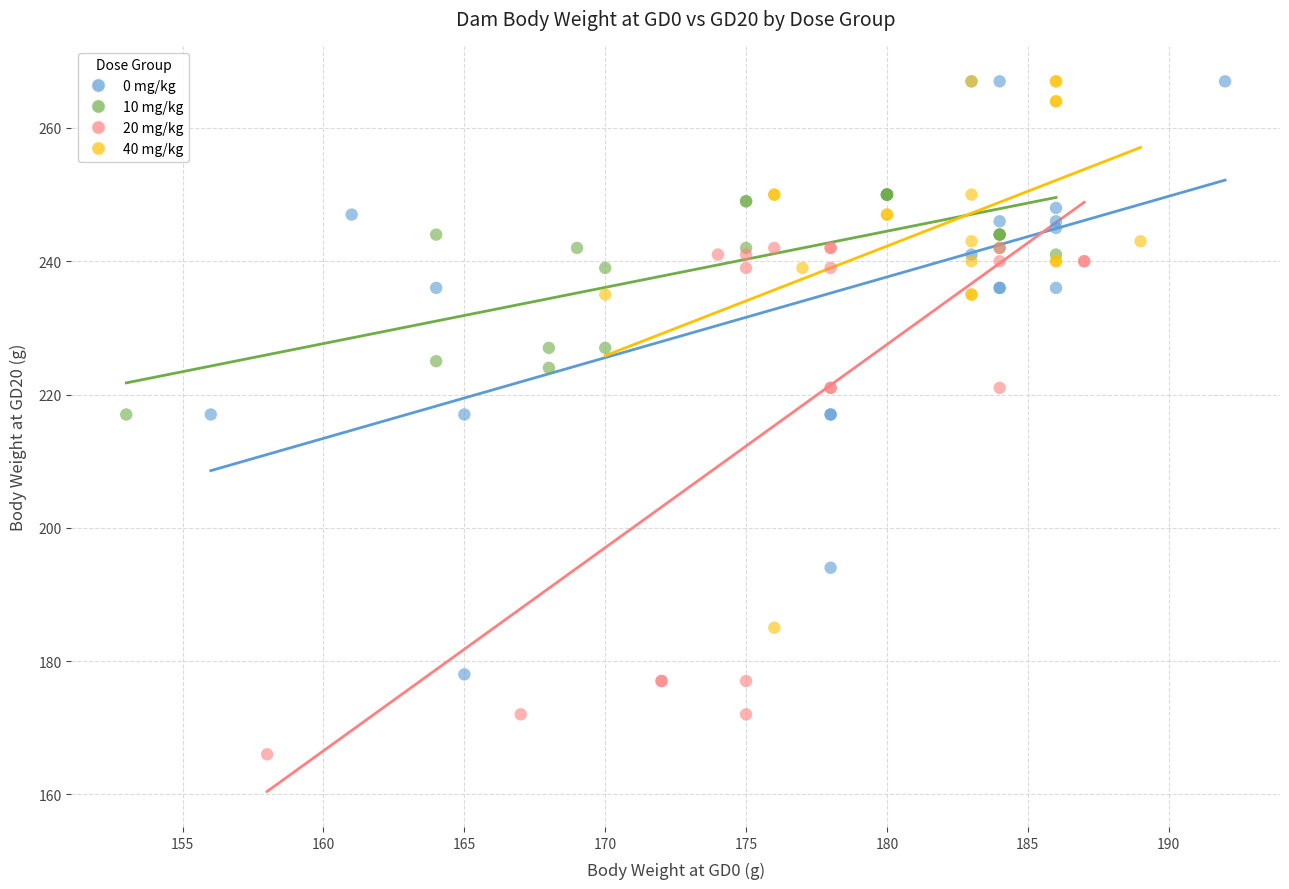

Which series contains the lowest Y value?

20 mg/kg